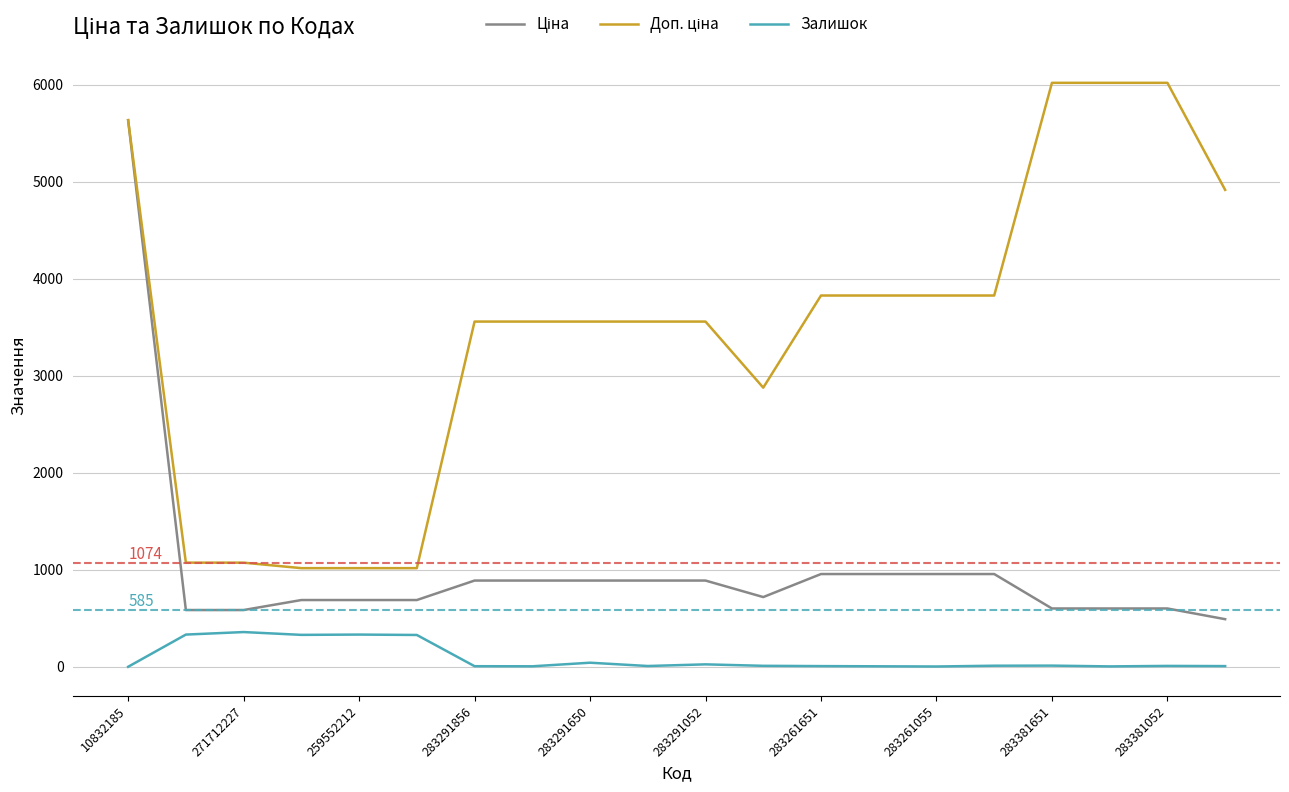

What is the lowest value of the Залишок series?

1.0